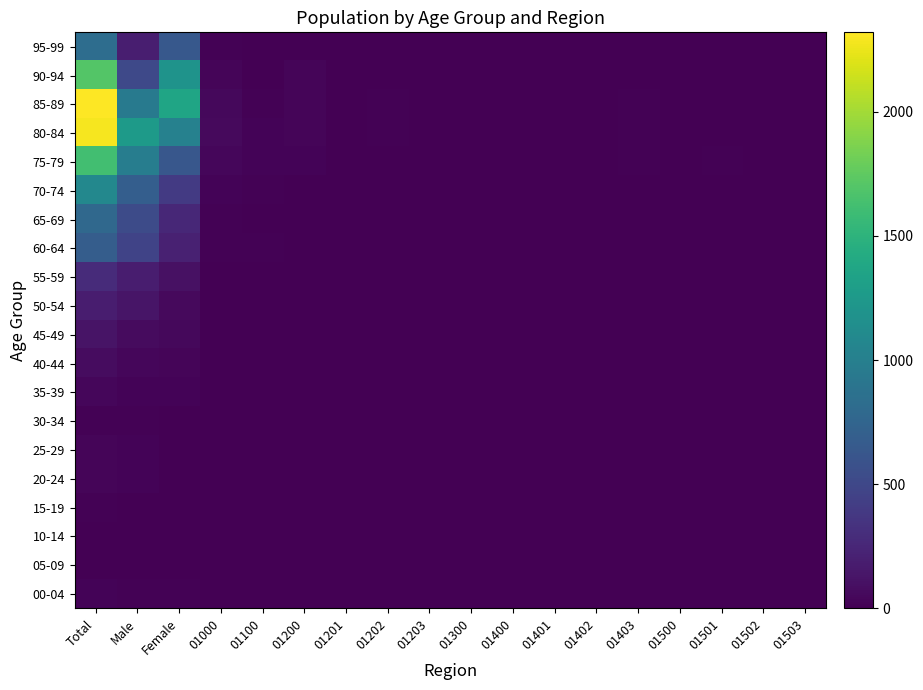

What is the difference between the highest and lowest values at 01100?

25